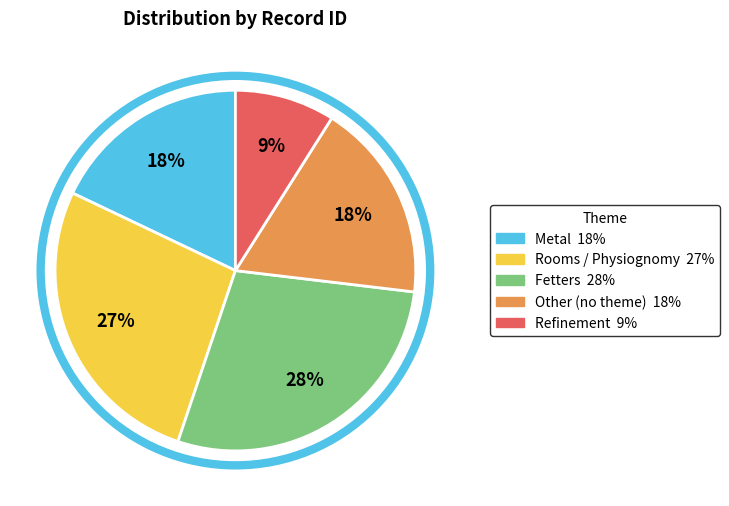

Does any single category account for the majority?

No